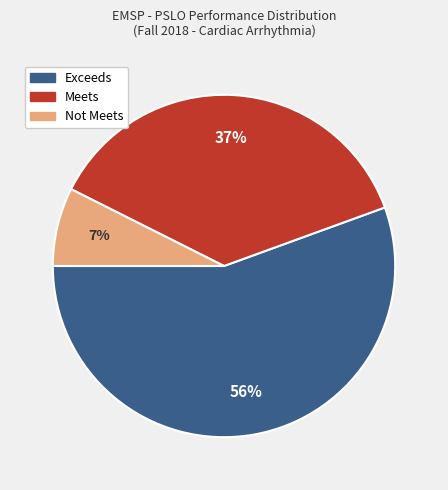

How many segments does this pie chart have?

3